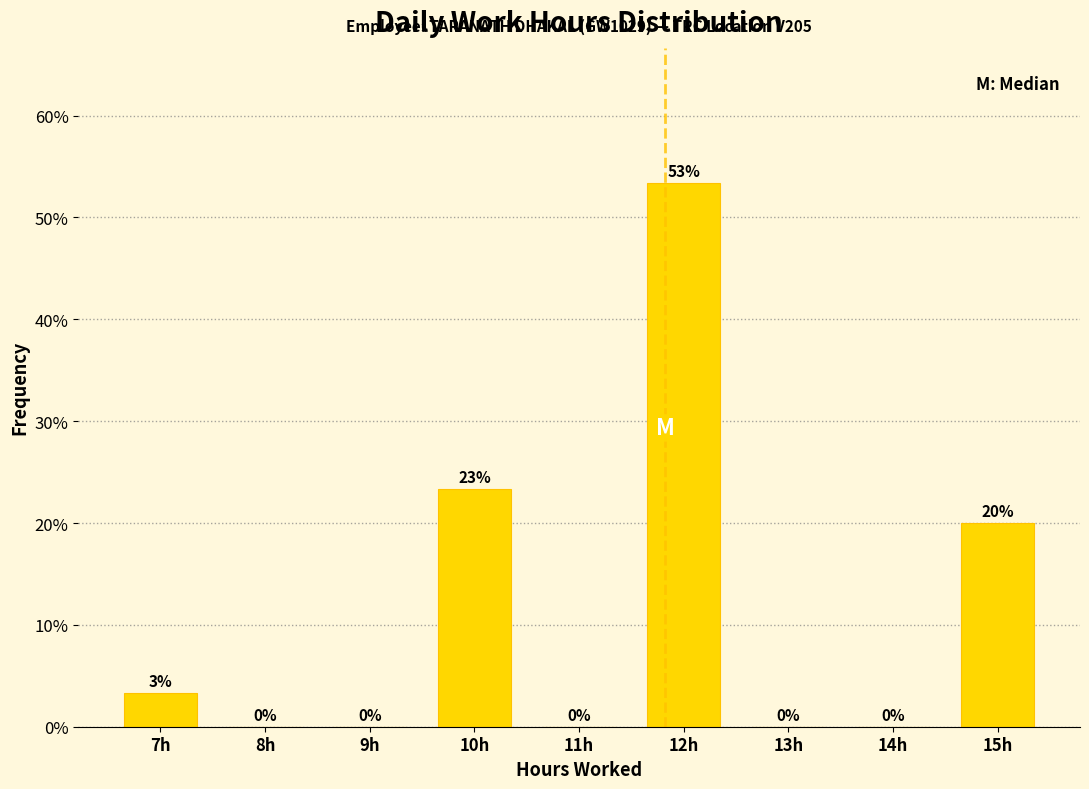

Which range on the x-axis has the tallest bar?

11.5 to 12.5